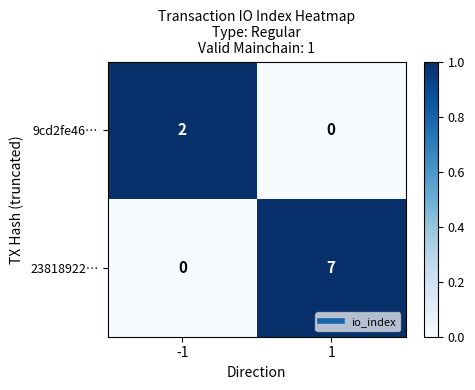

List the series in order of their peak value, lowest first.

9cd2fe46…, 23818922…